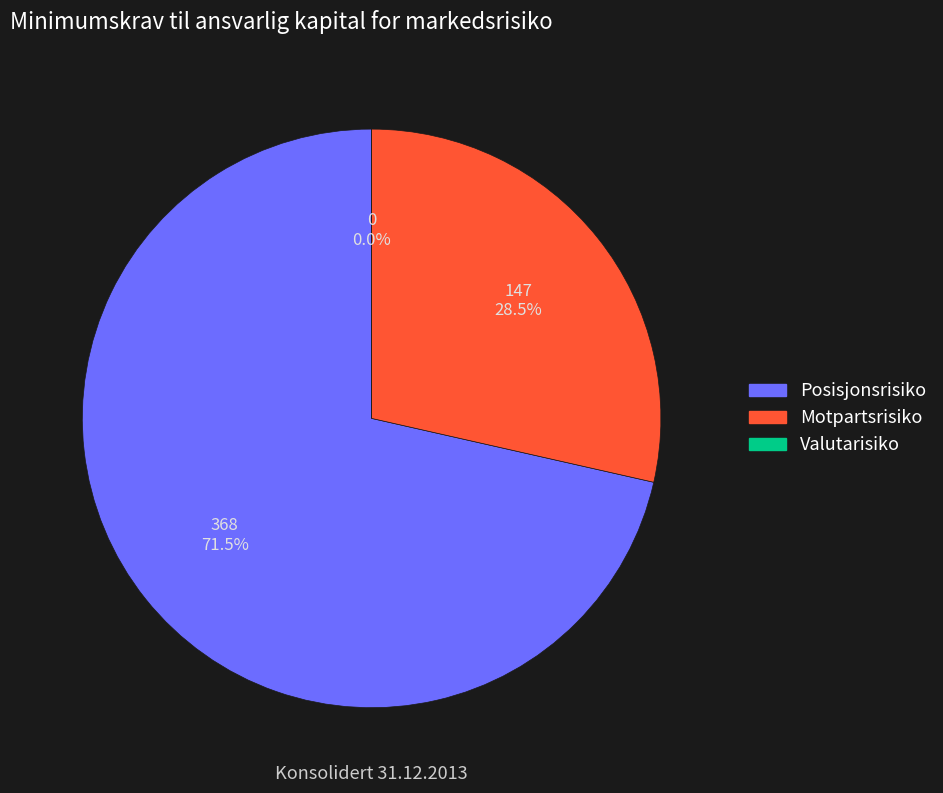

The Valutarisiko slice represents 0% of the pie. True or false?

True